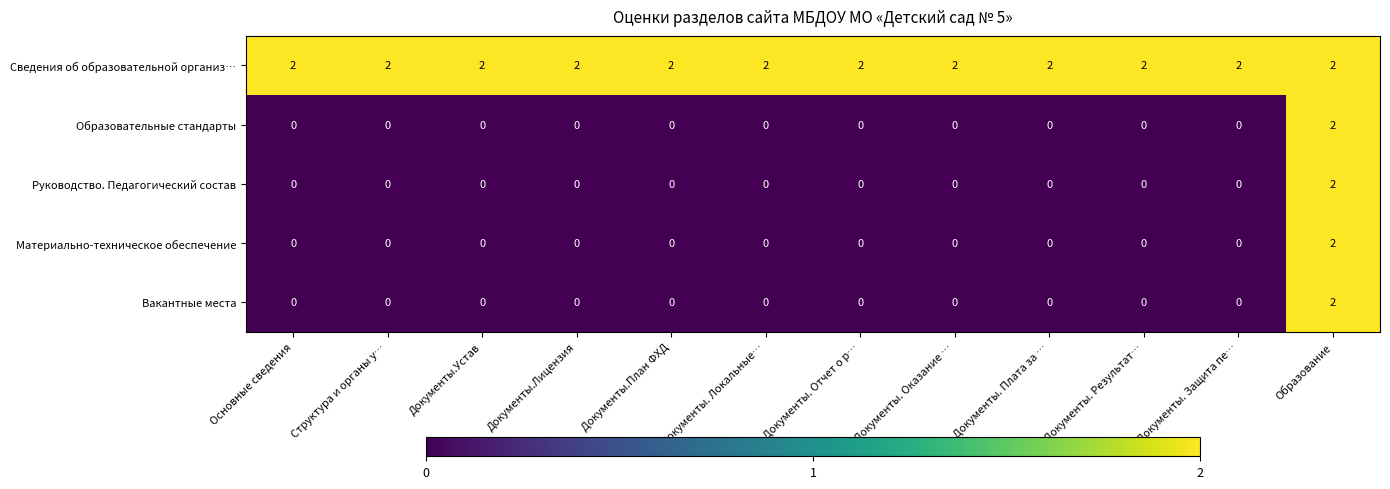

How many Образовательные стандарты values are between 0 and 1?

11